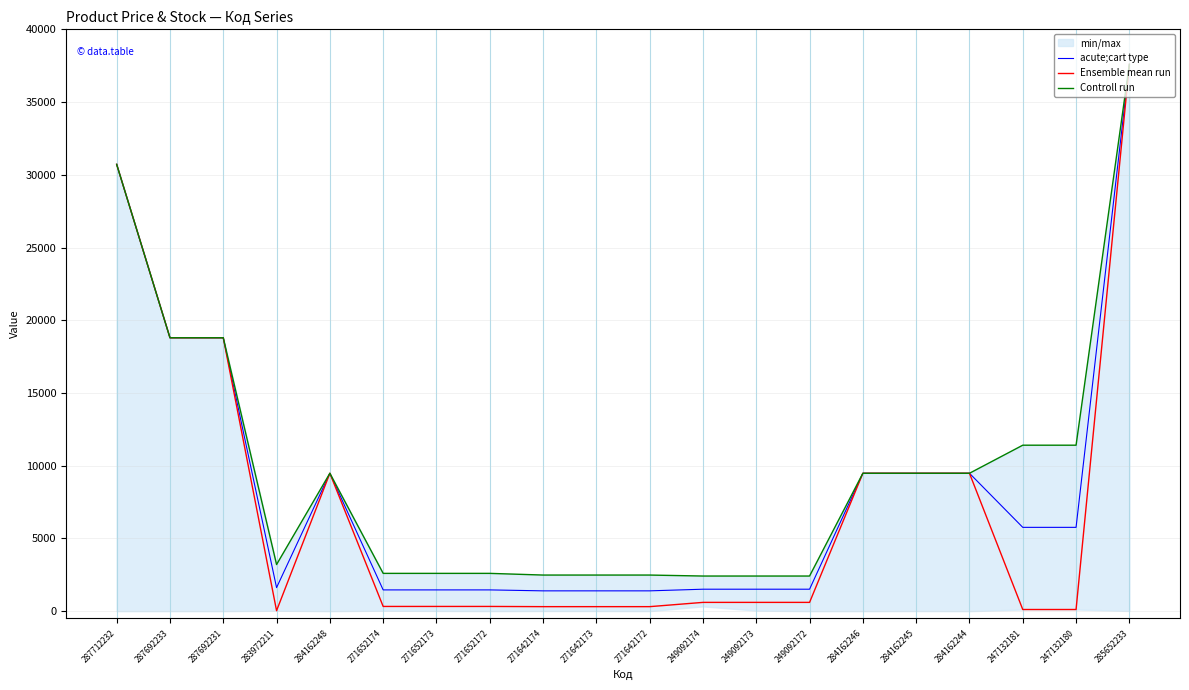

Rank the series by their maximum value, from highest to lowest.

acute;cart type, Ensemble mean run, Controll run